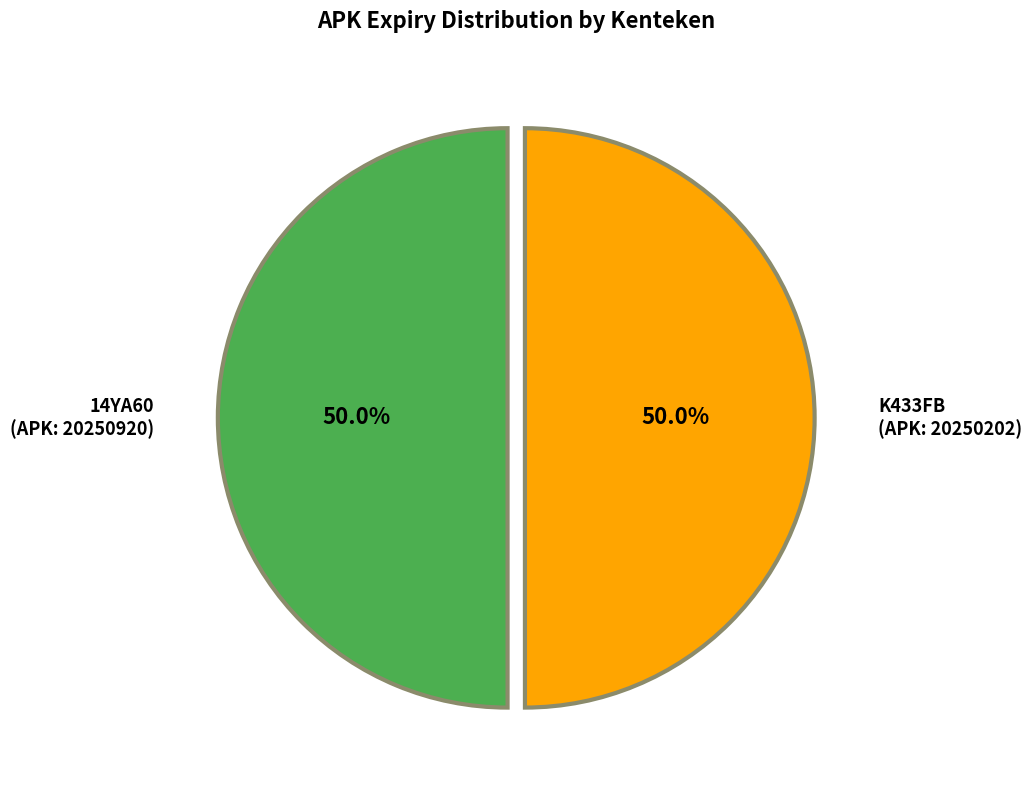

Approximately how many times larger is the value at 14YA60 (APK: 20250920) compared to K433FB (APK: 20250202)?

1.0